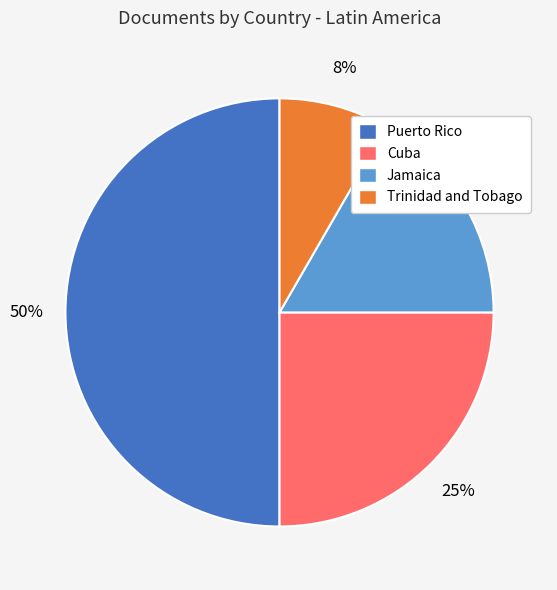

To the nearest percent, what portion does Jamaica represent?

17%